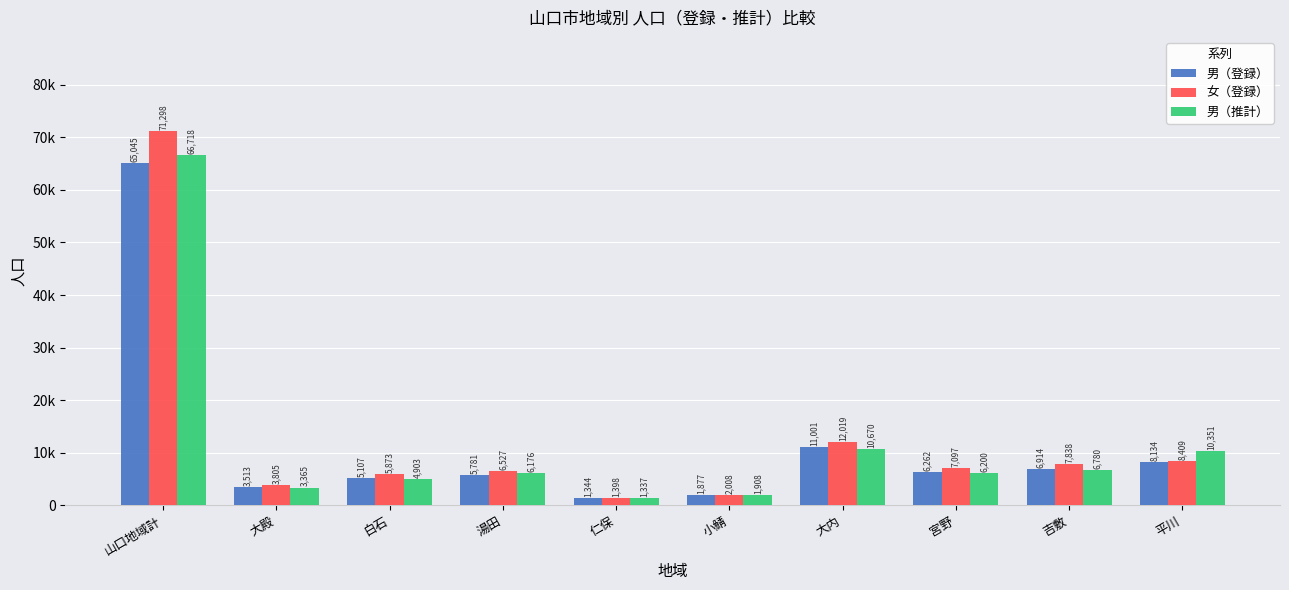

Between 白石 and 湯田, which is larger?

湯田